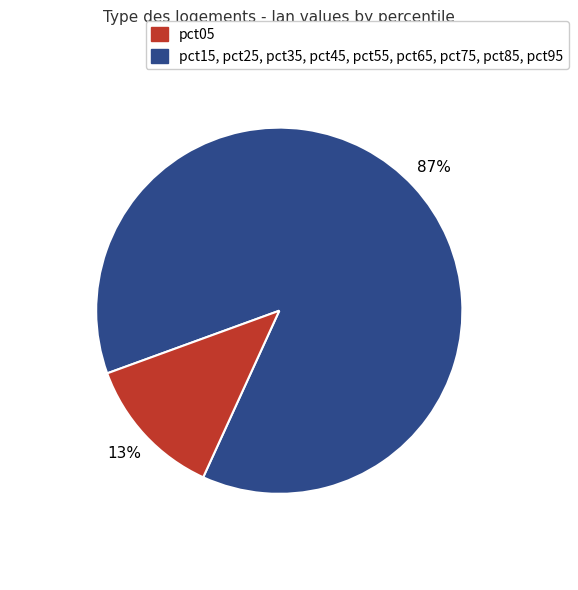

Count the number of slices in the pie.

2